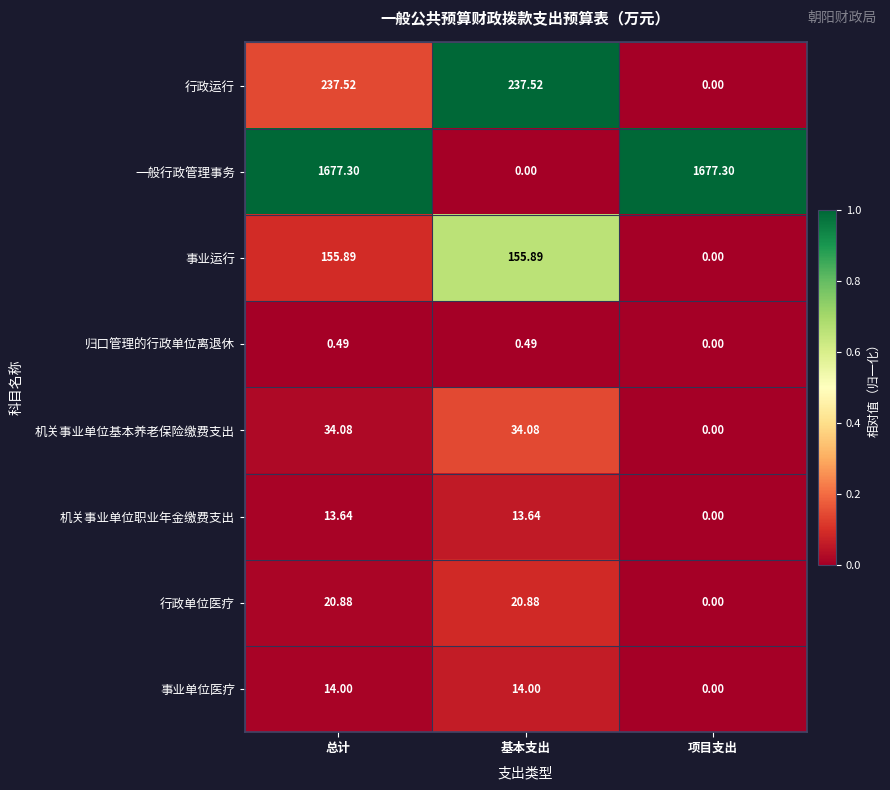

Count the number of data series in this chart.

8